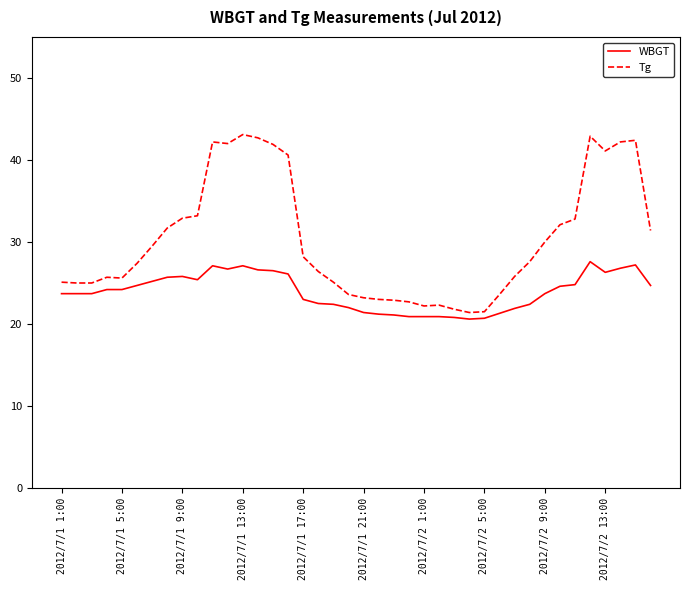

What are all the series names shown in the legend?

WBGT, Tg